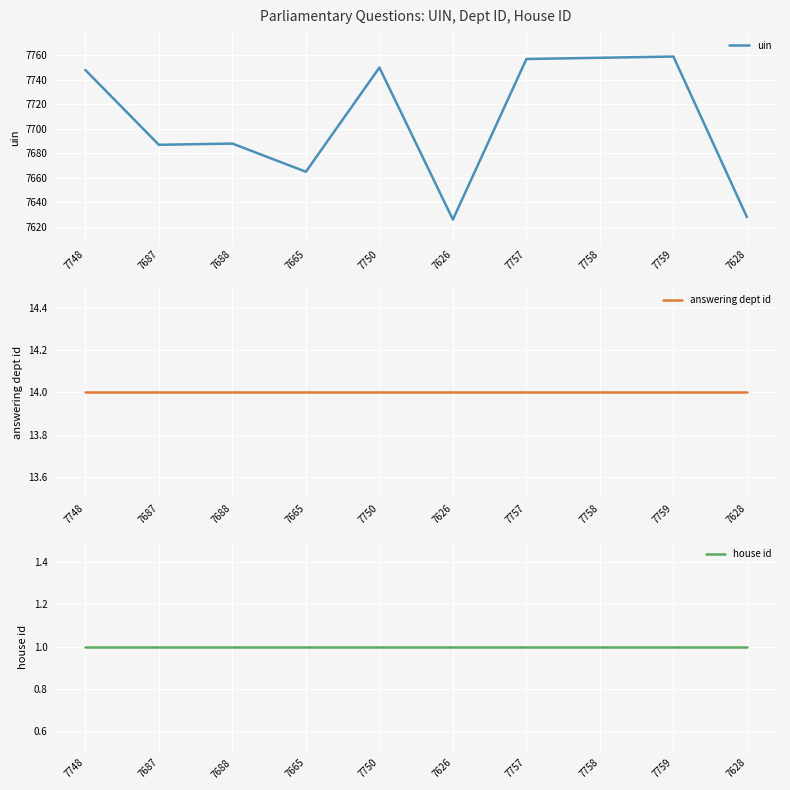

True or false: answering dept id has a value of 14 at 7759.

True